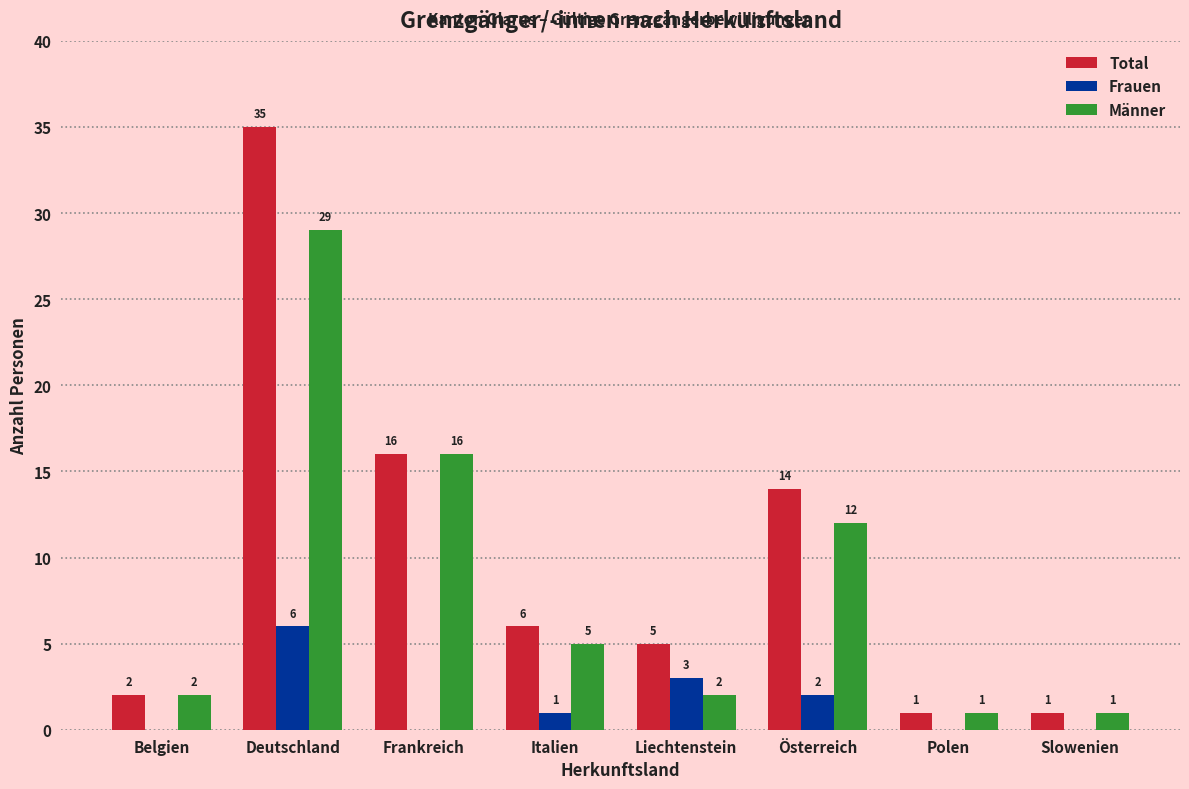

Reading right to left, what are all the values shown in this chart?

Total: Slowenien=1	Polen=1	Österreich=14	Liechtenstein=5	Italien=6	Frankreich=16	Deutschland=35	Belgien=2
Frauen: Slowenien=0	Polen=0	Österreich=2	Liechtenstein=3	Italien=1	Frankreich=0	Deutschland=6	Belgien=0
Männer: Slowenien=1	Polen=1	Österreich=12	Liechtenstein=2	Italien=5	Frankreich=16	Deutschland=29	Belgien=2